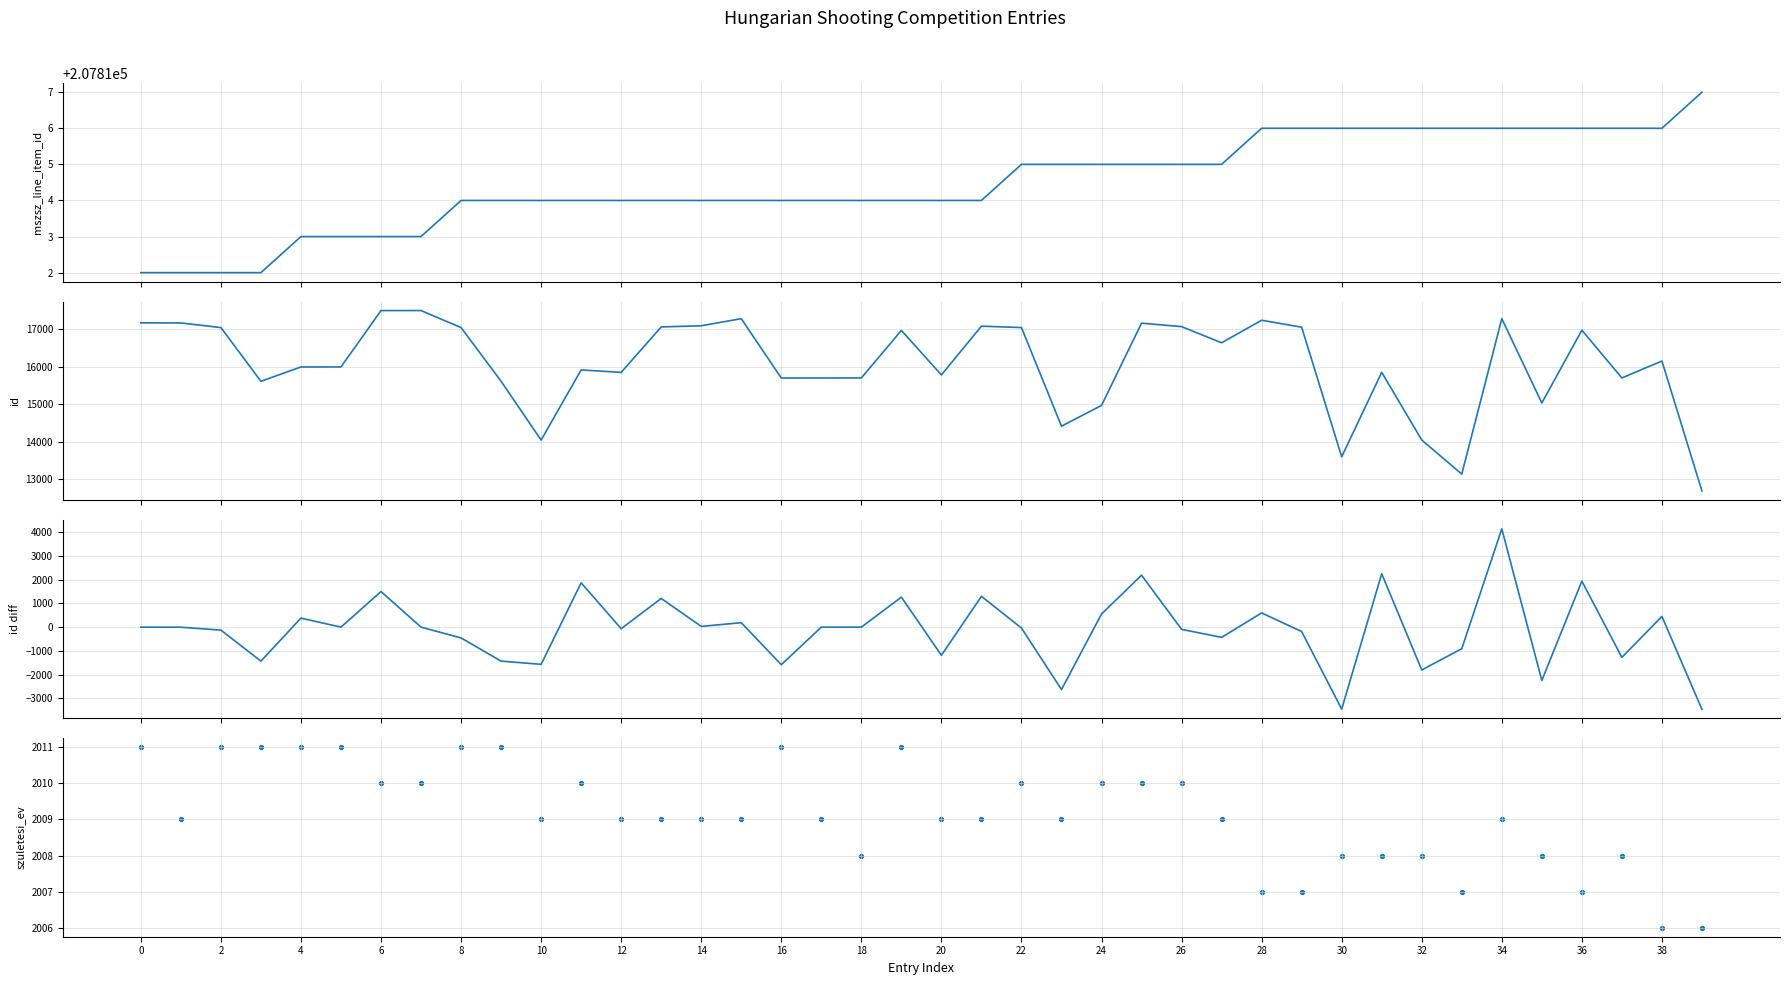

Which series contains the highest Y value?

mszsz_line_item_id